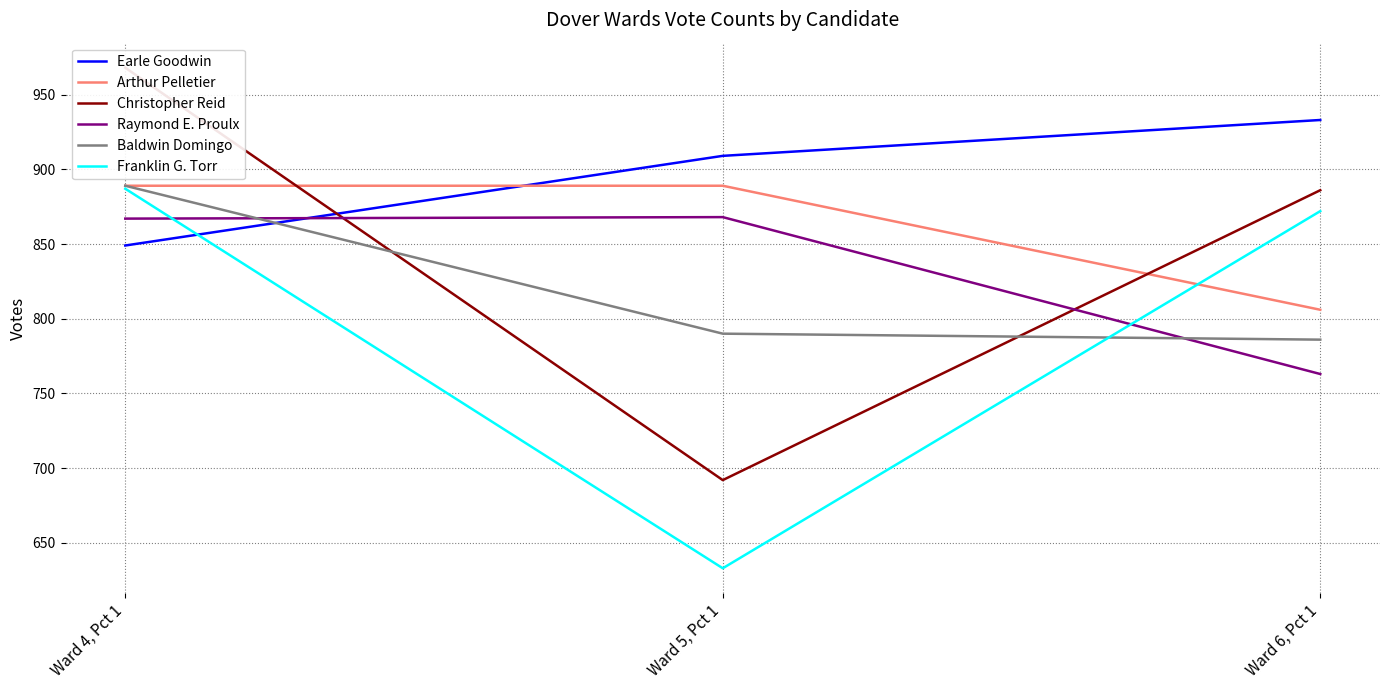

What is the difference between the highest and lowest values at Ward 4, Pct 1?

119